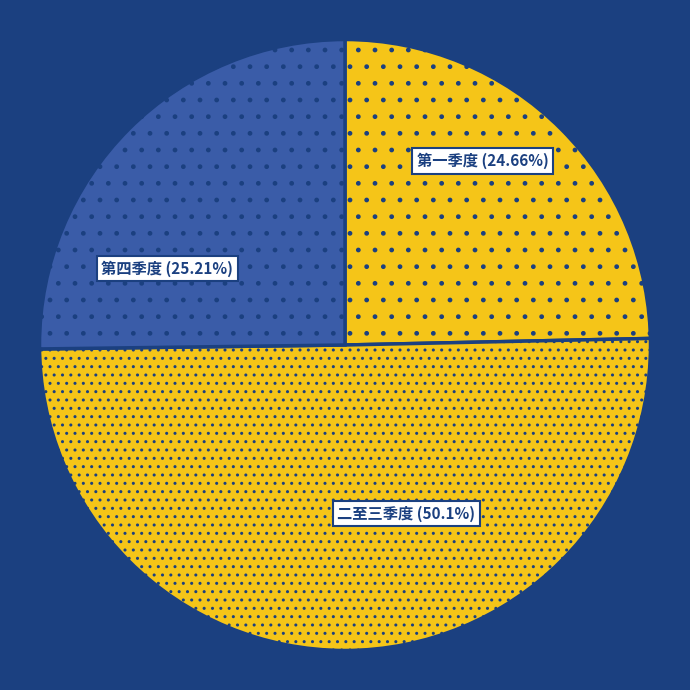

What is the ratio of the value at 第四季度 (25.21%) to the value at 二至三季度 (50.1%)?

0.5